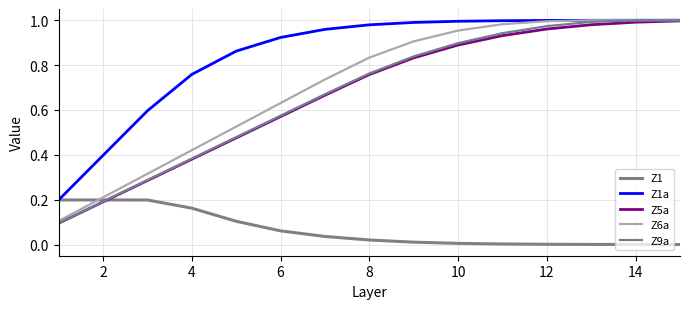

Which series has the widest spread of values?

Z9a